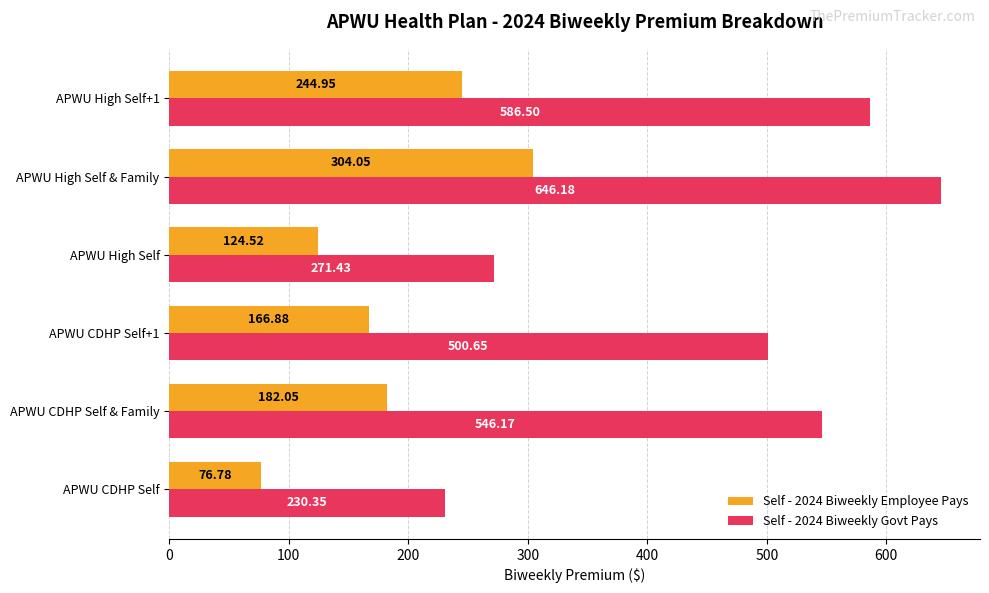

At how many categories does at least one series exceed 395?

4